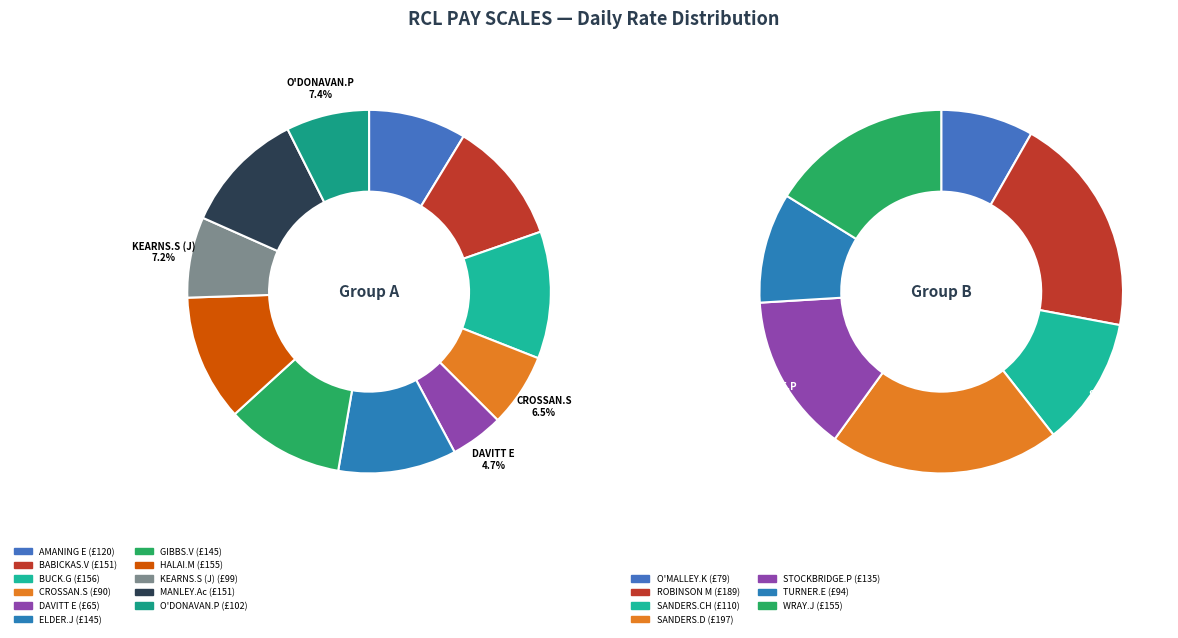

Combined, do DAVITT E and BABICKAS.V account for over 50%?

No